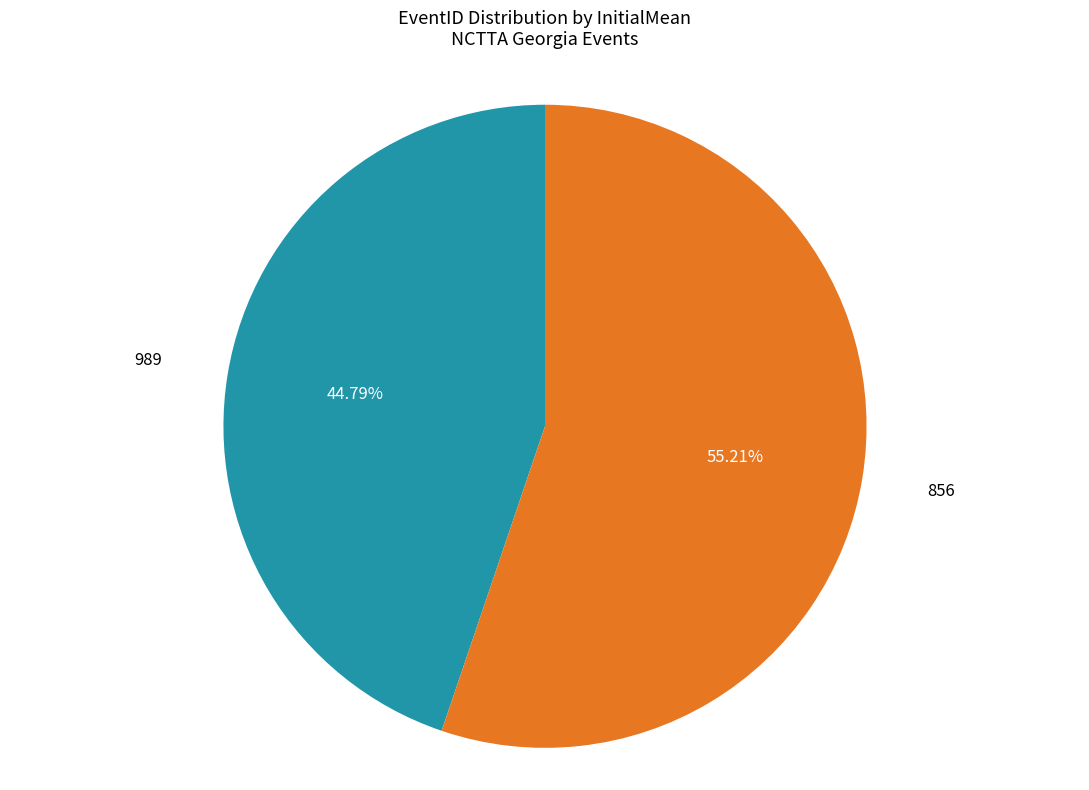

Is there a majority slice in this chart?

Yes